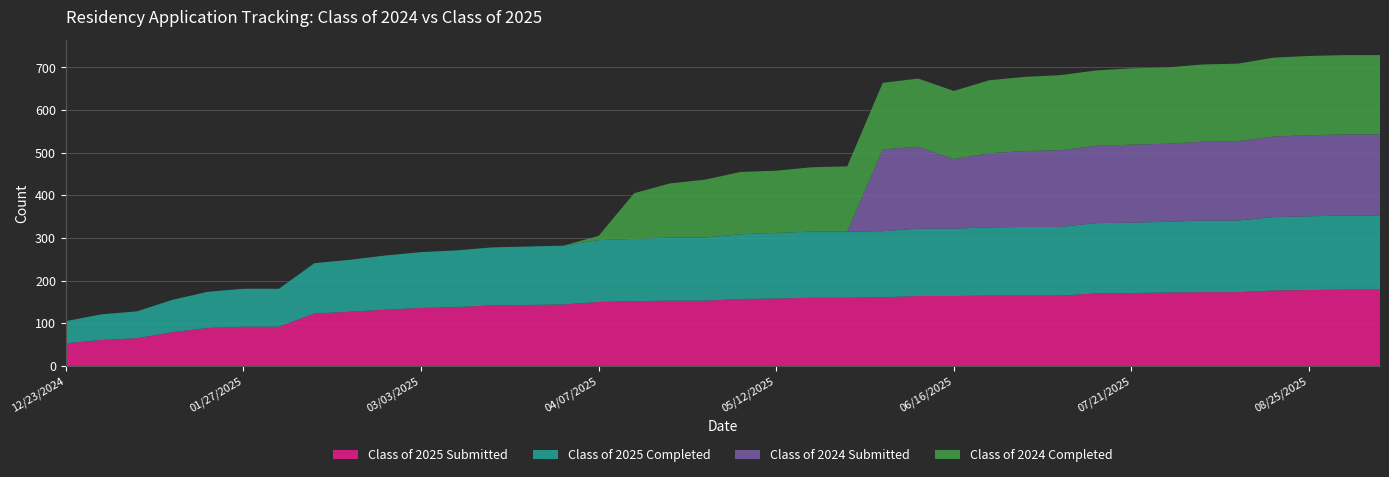

Reading left to right, what are all the values shown in this chart?

Class of 2025 Submitted: 12/23/2024=53	12/30/2024=61	01/06/2025=65	01/14/2025=79	01/20/2025=89	01/27/2025=92	02/03/2025=92	02/10/2025=123	02/18/2025=127	02/24/2025=132	03/03/2025=136	03/10/2025=138	03/17/2025=142	03/24/2025=143	03/31/2025=144	04/07/2025=150	04/14/2025=152	04/21/2025=153	04/28/2025=153	05/06/2025=157	05/12/2025=158	05/19/2025=160	05/26/2025=160	06/02/2025=161	06/09/2025=164	06/16/2025=164	06/21/2025=165	06/30/2025=165	07/07/2025=165	07/14/2025=170	07/21/2025=171	07/28/2025=172	08/04/2025=173	08/11/2025=173	08/18/2025=177	08/25/2025=178	09/01/2025=179	09/08/2025=179
Class of 2025 Completed: 12/23/2024=52	12/30/2024=60	01/06/2025=63	01/14/2025=76	01/20/2025=85	01/27/2025=89	02/03/2025=89	02/10/2025=118	02/18/2025=122	02/24/2025=127	03/03/2025=131	03/10/2025=133	03/17/2025=136	03/24/2025=137	03/31/2025=138	04/07/2025=145	04/14/2025=146	04/21/2025=148	04/28/2025=148	05/06/2025=152	05/12/2025=154	05/19/2025=155	05/26/2025=155	06/02/2025=155	06/09/2025=158	06/16/2025=158	06/21/2025=160	06/30/2025=161	07/07/2025=161	07/14/2025=165	07/21/2025=165	07/28/2025=166	08/04/2025=168	08/11/2025=168	08/18/2025=172	08/25/2025=173	09/01/2025=174	09/08/2025=174
Class of 2024 Submitted: 12/23/2024=0	12/30/2024=0	01/06/2025=0	01/14/2025=0	01/20/2025=0	01/27/2025=0	02/03/2025=0	02/10/2025=0	02/18/2025=0	02/24/2025=0	03/03/2025=0	03/10/2025=0	03/17/2025=0	03/24/2025=0	03/31/2025=0	04/07/2025=0	04/14/2025=0	04/21/2025=0	04/28/2025=0	05/06/2025=0	05/12/2025=0	05/19/2025=0	05/26/2025=0	06/02/2025=192	06/09/2025=192	06/16/2025=163	06/21/2025=174	06/30/2025=178	07/07/2025=180	07/14/2025=181	07/21/2025=183	07/28/2025=183	08/04/2025=185	08/11/2025=186	08/18/2025=189	08/25/2025=190	09/01/2025=190	09/08/2025=190
Class of 2024 Completed: 12/23/2024=0	12/30/2024=0	01/06/2025=0	01/14/2025=0	01/20/2025=0	01/27/2025=0	02/03/2025=0	02/10/2025=0	02/18/2025=0	02/24/2025=0	03/03/2025=0	03/10/2025=0	03/17/2025=0	03/24/2025=0	03/31/2025=0	04/07/2025=10	04/14/2025=107	04/21/2025=127	04/28/2025=136	05/06/2025=146	05/12/2025=146	05/19/2025=151	05/26/2025=153	06/02/2025=156	06/09/2025=160	06/16/2025=160	06/21/2025=171	06/30/2025=174	07/07/2025=176	07/14/2025=177	07/21/2025=179	07/28/2025=179	08/04/2025=181	08/11/2025=182	08/18/2025=185	08/25/2025=186	09/01/2025=186	09/08/2025=186